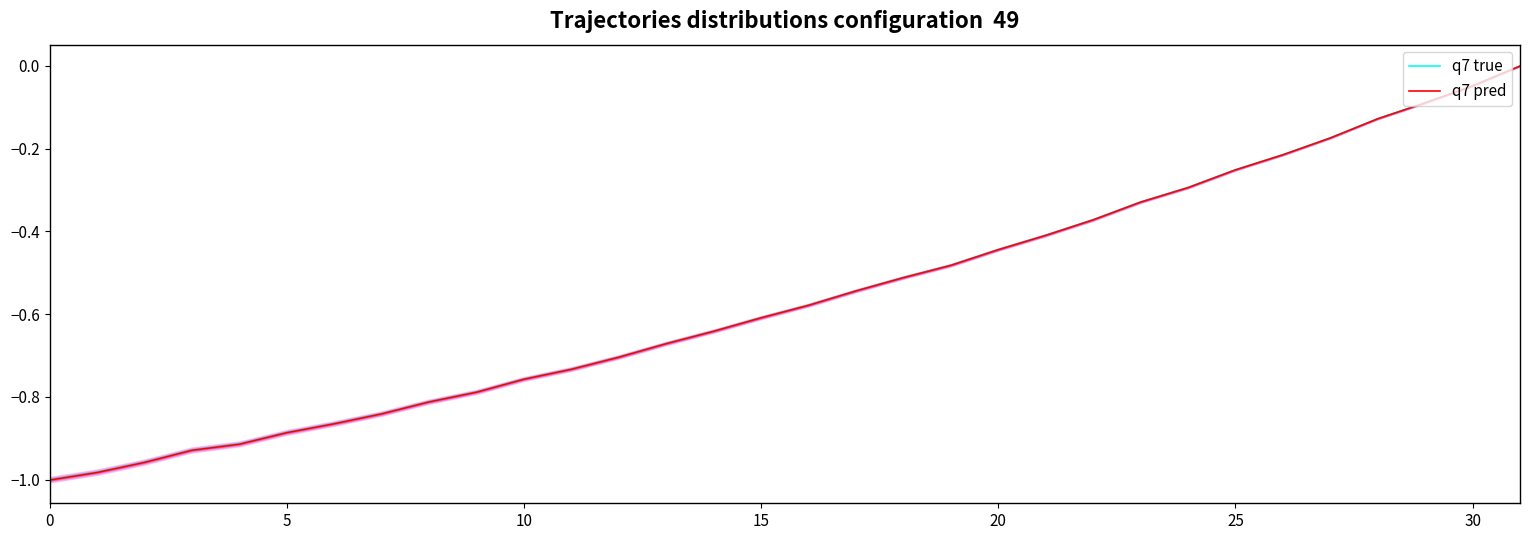

How many distinct data groups are displayed?

2